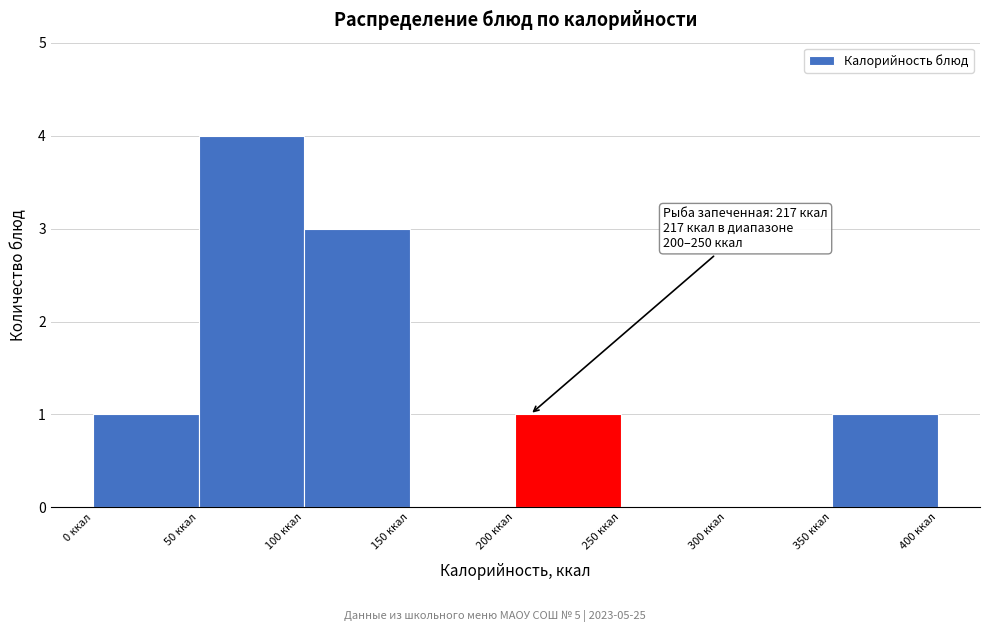

Over which range of the x-axis is the bar tallest?

50 to 100